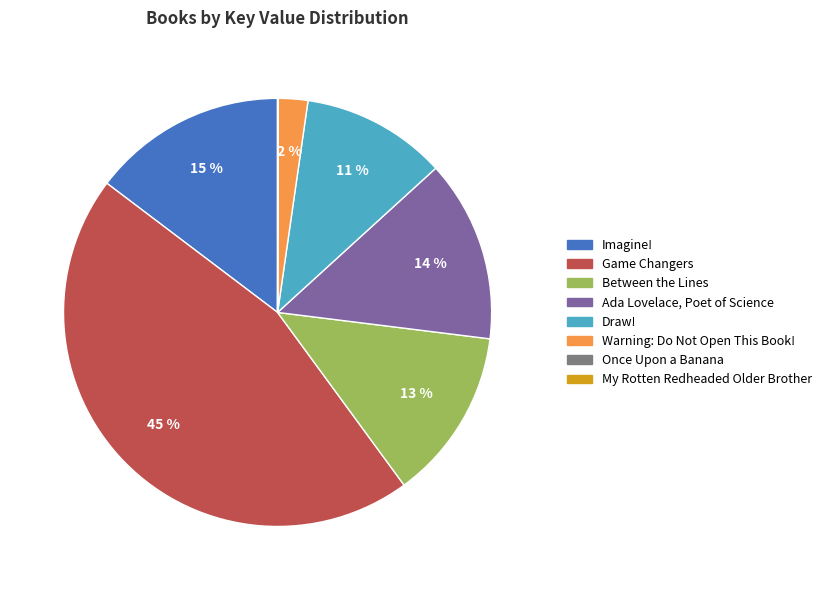

Is the sum of Warning: Do Not Open This Book! and Between the Lines greater than half?

No